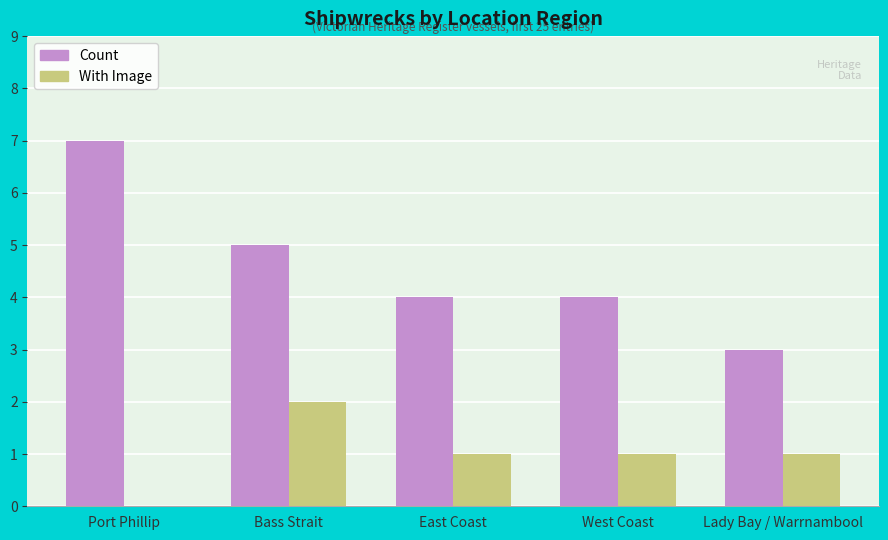

Which series has the largest total across all categories?

Count